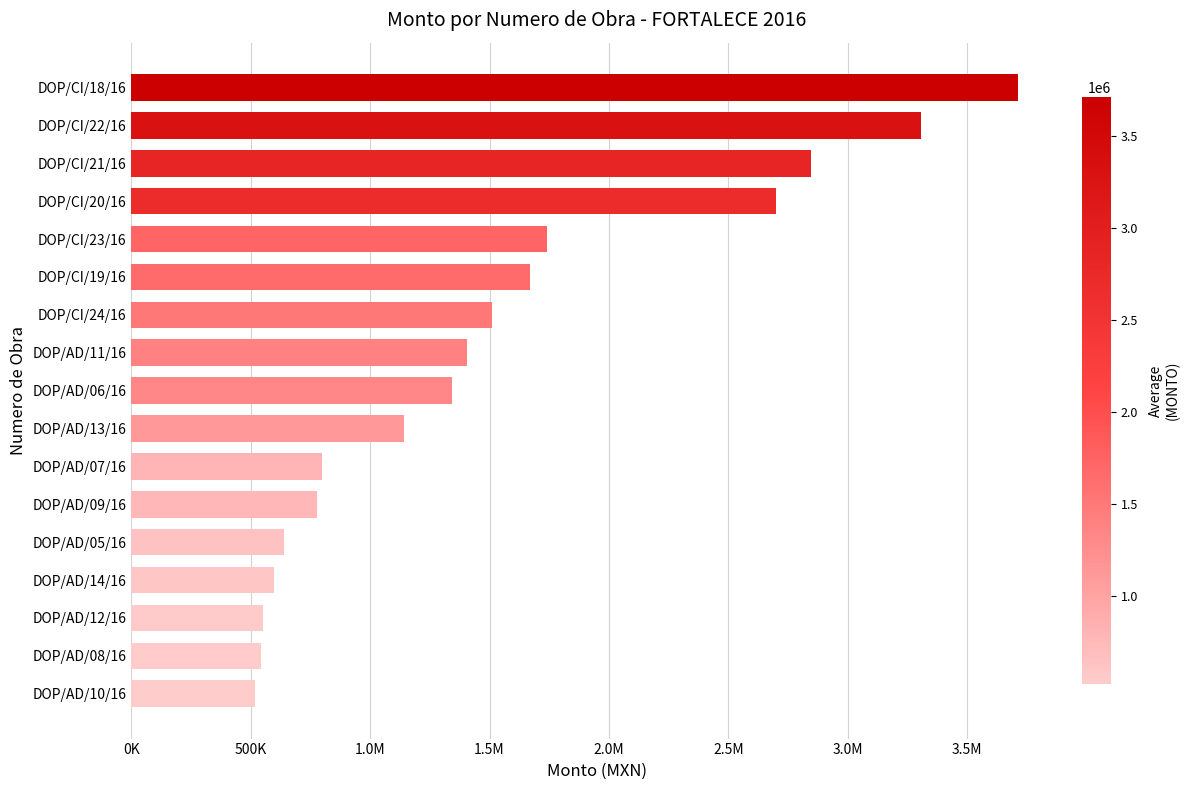

What is the minimum value shown in the chart?

519548.1